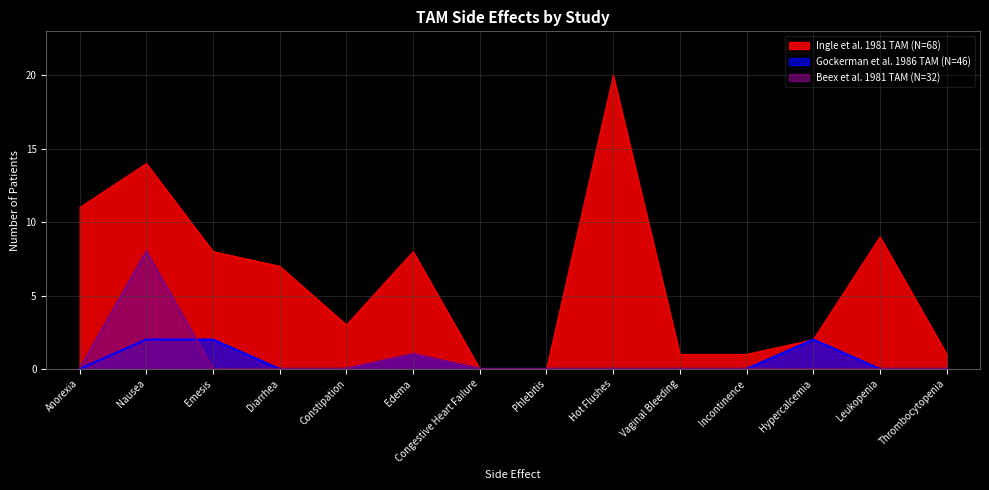

What is the maximum value shown in the chart?

20